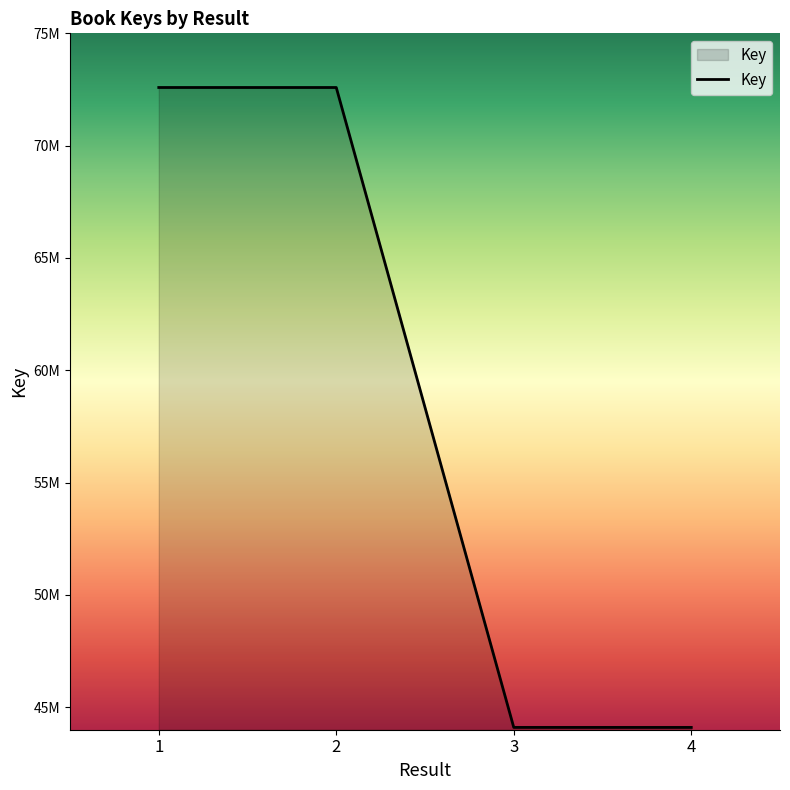

What is the sum of all values?

233382961